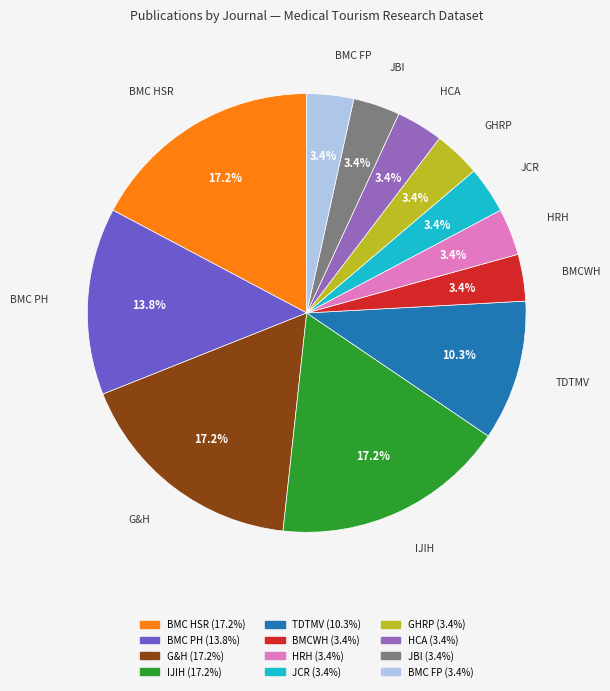

Is there any slice that represents more than half of the pie?

No